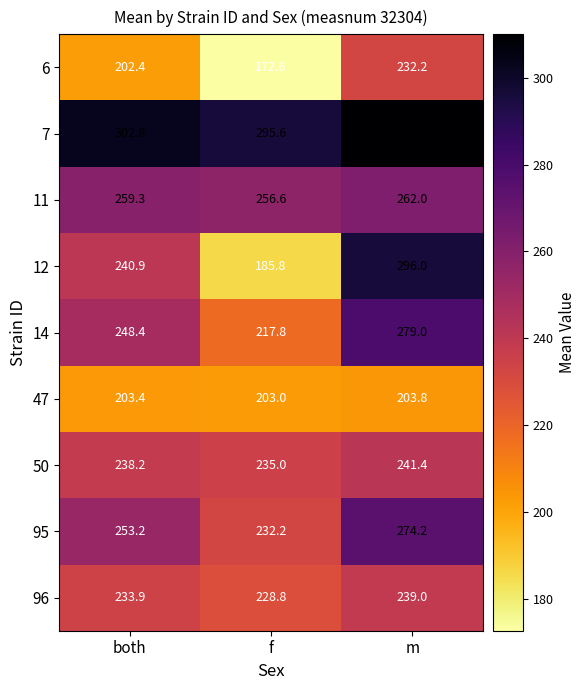

At how many categories does at least one series exceed 173?

3